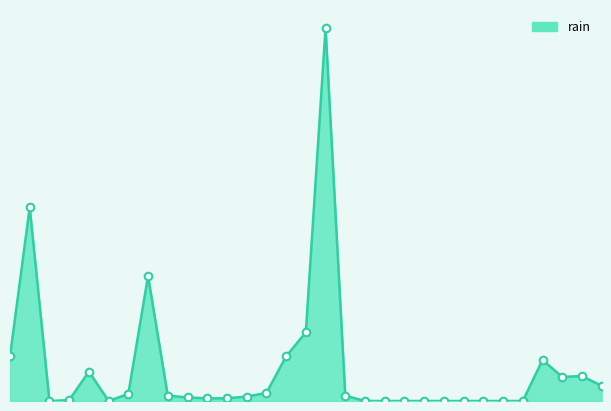

Is this an area chart (filled region under the line)?

Yes